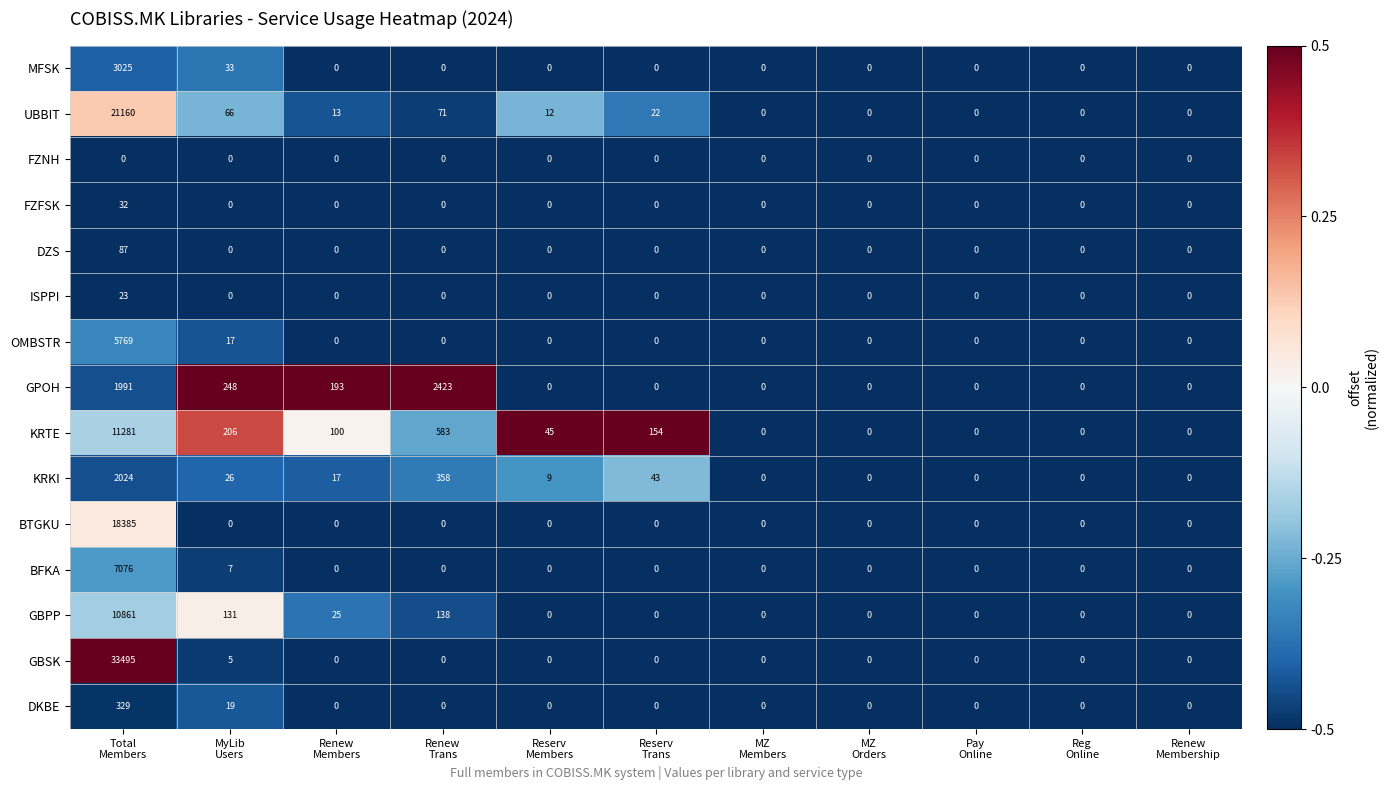

What is the greatest value displayed?

33495